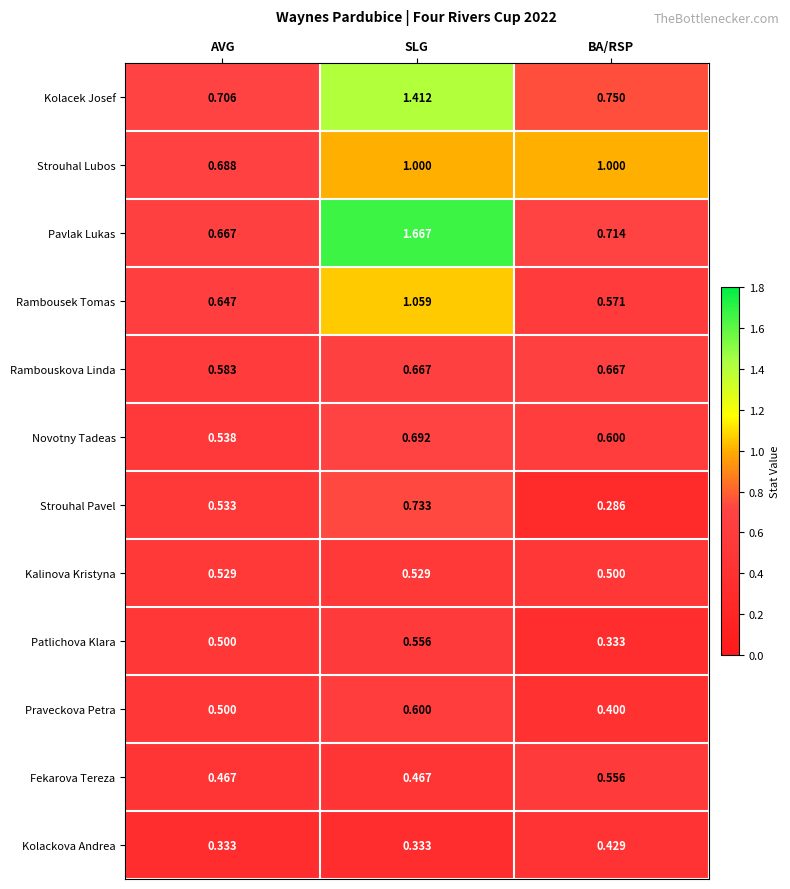

At how many categories does at least one series exceed 0?

3